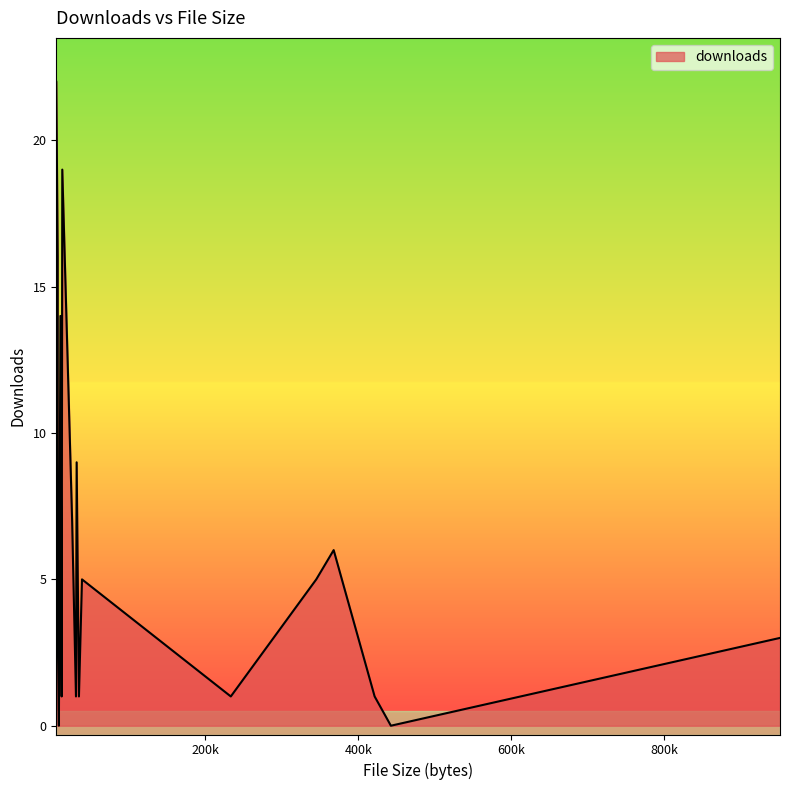

What is the difference between the maximum and minimum values?

22